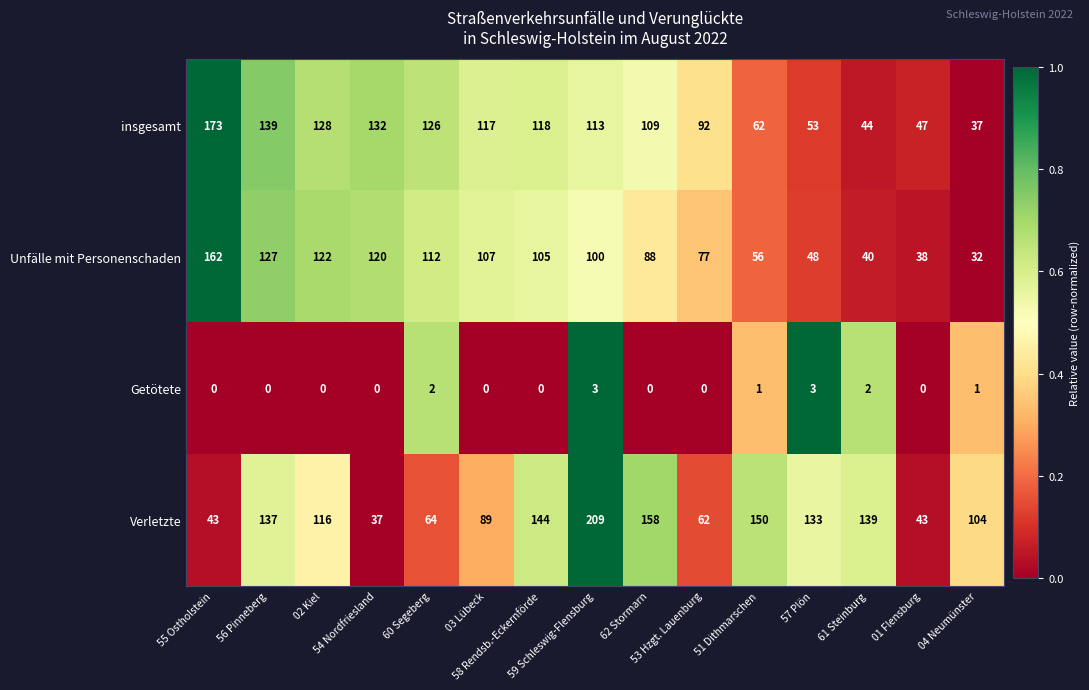

Which label corresponds to the largest value in the chart?

59 Schleswig-Flensburg